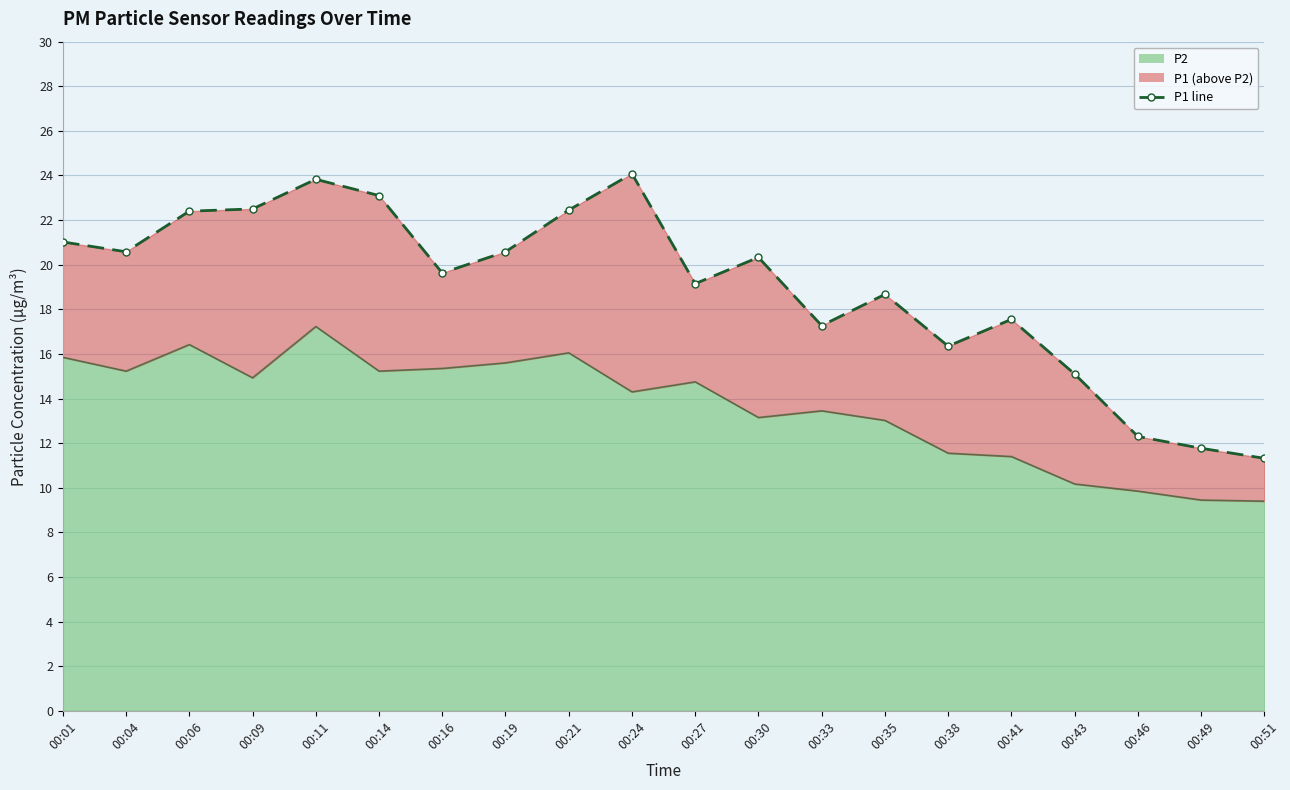

Reading left to right, transcribe all the data shown in this chart.

P1 line: 00:01=21.0	00:04=20.6	00:06=22.4	00:09=22.5	00:11=23.8	00:14=23.1	00:16=19.6	00:19=20.6	00:21=22.4	00:24=24.1	00:27=19.1	00:30=20.3	00:33=17.3	00:35=18.7	00:38=16.4	00:41=17.6	00:43=15.1	00:46=12.3	00:49=11.8	00:51=11.3
P2 line: 00:01=15.8	00:04=15.2	00:06=16.4	00:09=14.9	00:11=17.2	00:14=15.2	00:16=15.3	00:19=15.6	00:21=16.1	00:24=14.3	00:27=14.8	00:30=13.2	00:33=13.4	00:35=13.0	00:38=11.6	00:41=11.4	00:43=10.2	00:46=9.8	00:49=9.4	00:51=9.4